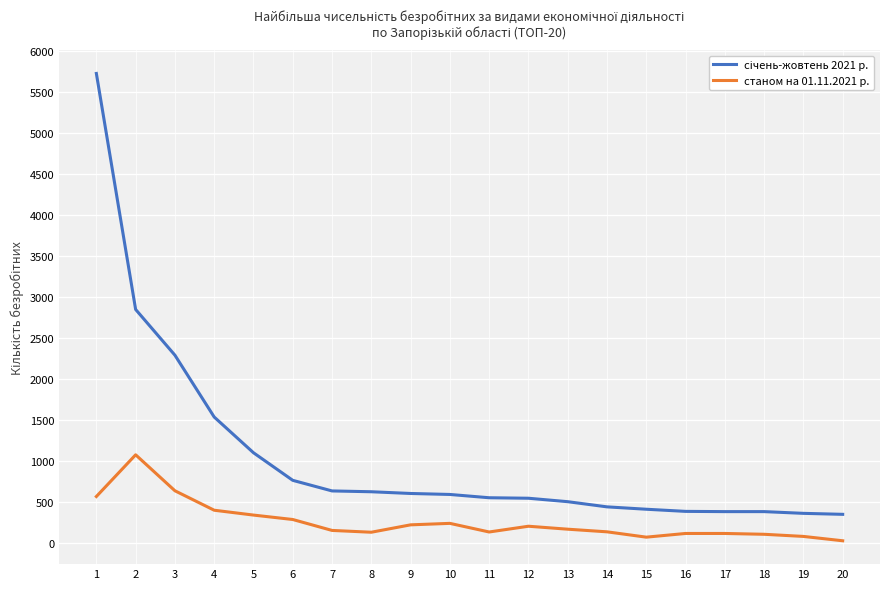

Reading left to right, extract all data points from this chart.

січень-жовтень 2021 р.: 5723	2849	2292	1539	1104	768	639	629	608	596	556	550	508	445	416	390	387	387	366	354
станом на 01.11.2021 р.: 571	1079	641	404	345	291	158	136	226	244	139	209	173	141	76	121	121	111	85	32